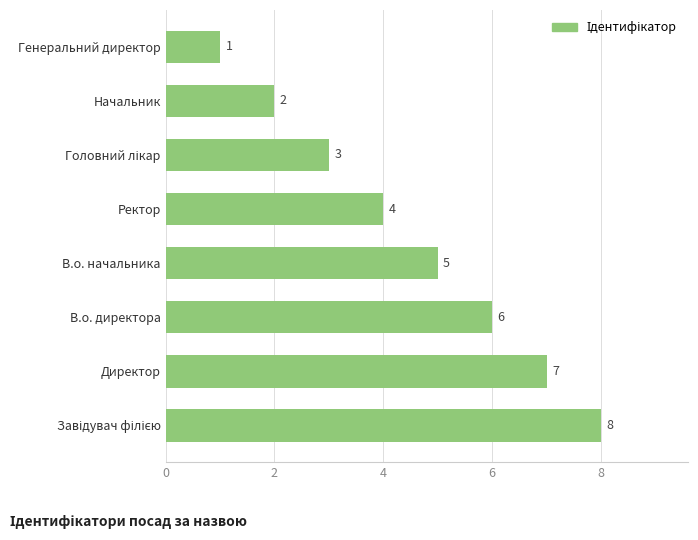

Where is the data nearest to the value 4?

Ректор